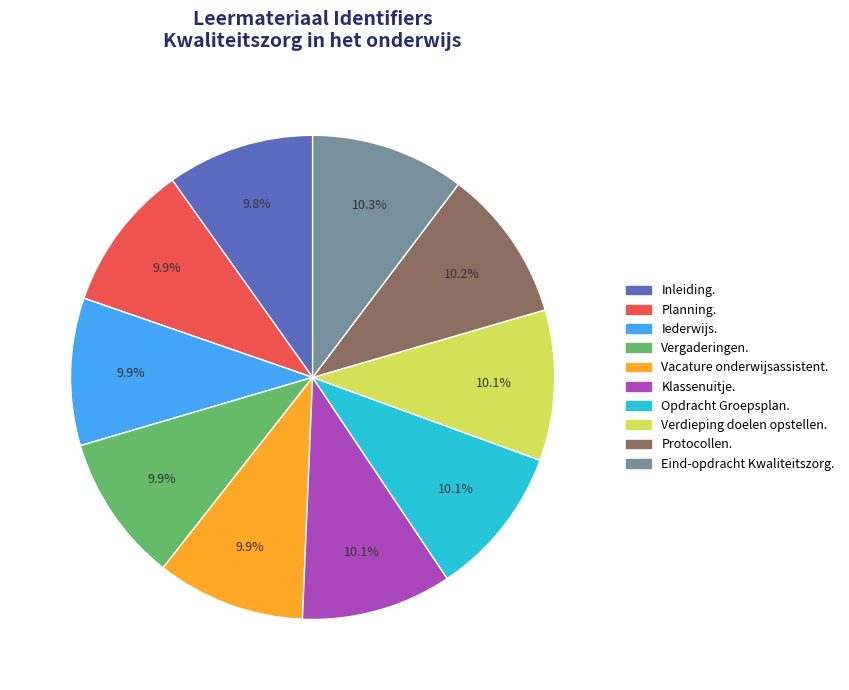

Does Vergaderingen. represent more than half of the total?

No